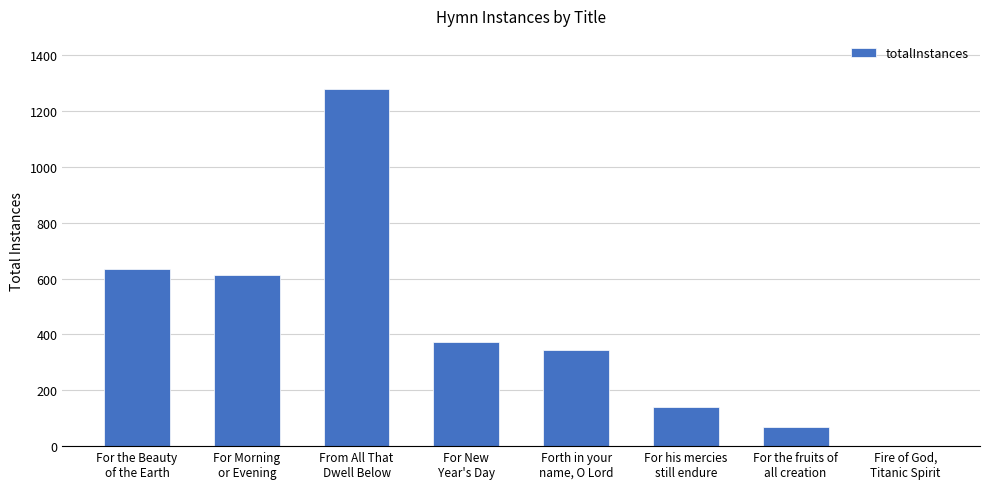

At which label does the data first exceed 372?

For the Beauty
of the Earth